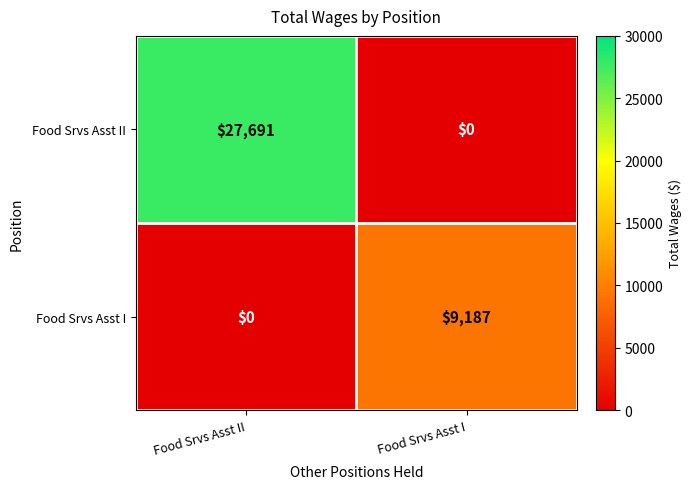

The value of Food Srvs Asst I at Food Srvs Asst II is 0. True or false?

True